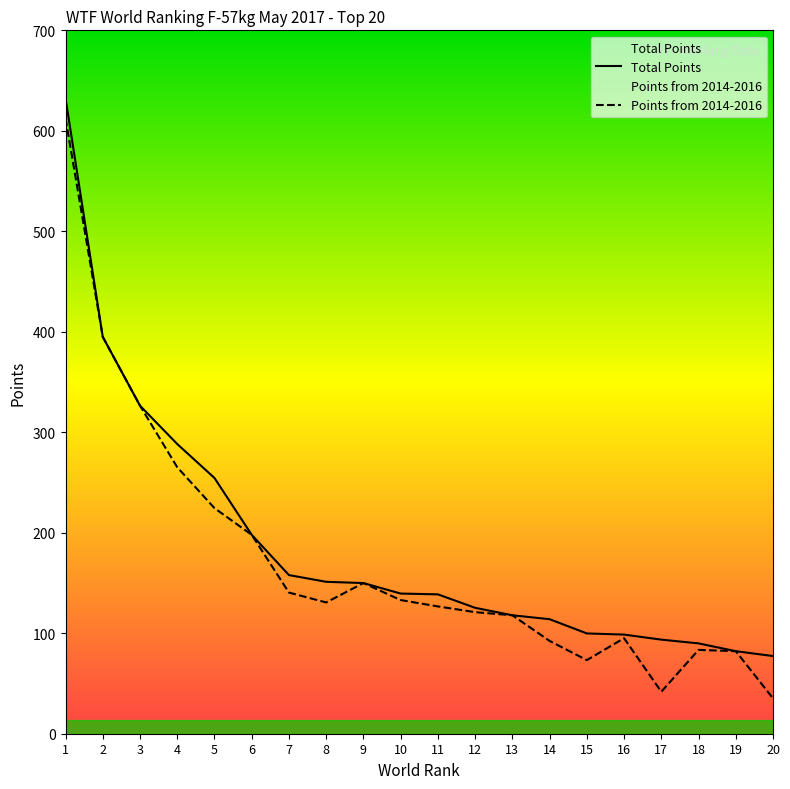

Reading left to right, transcribe all the data shown in this chart.

Total Points: 632.4	394.9	326.4	288.3	254.5	197.9	157.9	151.2	149.9	139.5	138.7	125.3	117.9	114.0	99.8	98.7	93.6	89.9	82.1	77.3
Points from 2014-2016: 612.4	394.9	326.4	265.2	224.5	197.9	140.5	130.6	149.9	133.0	126.7	121.0	117.9	92.4	73.2	95.0	41.8	83.4	82.1	35.2